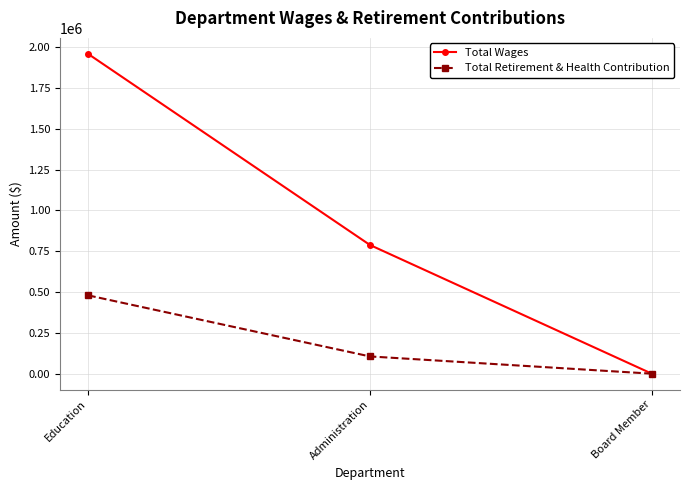

At how many categories does at least one series exceed 874103?

1